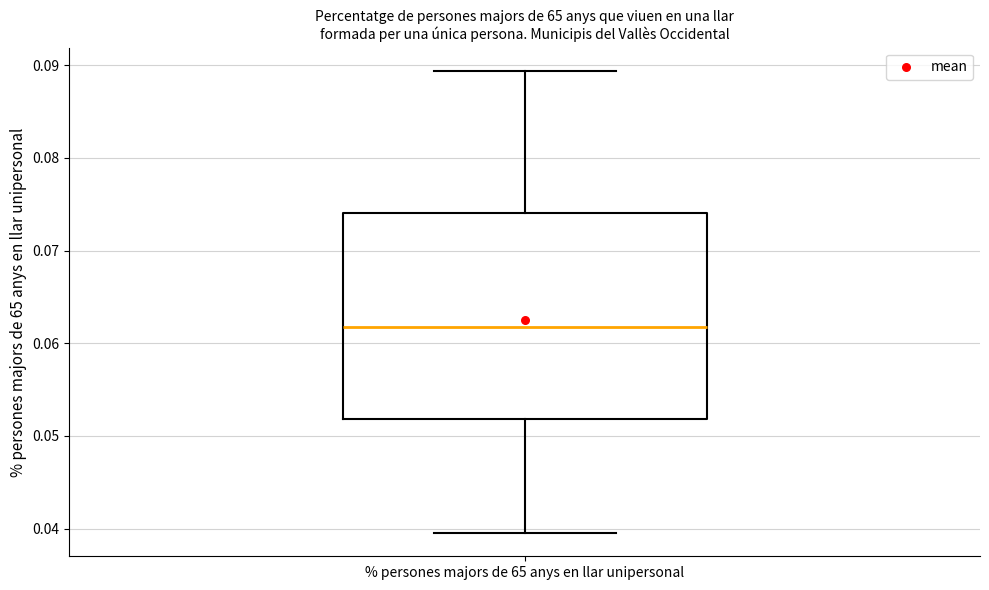

Read this box plot against the y-axis: the position of the median line, the range covered by the box, and the ends of both whiskers. The values are not printed on the chart, so give them approximately, as read against the axis.

median 0.062, box 0.052 to 0.074, whiskers 0.040 to 0.089